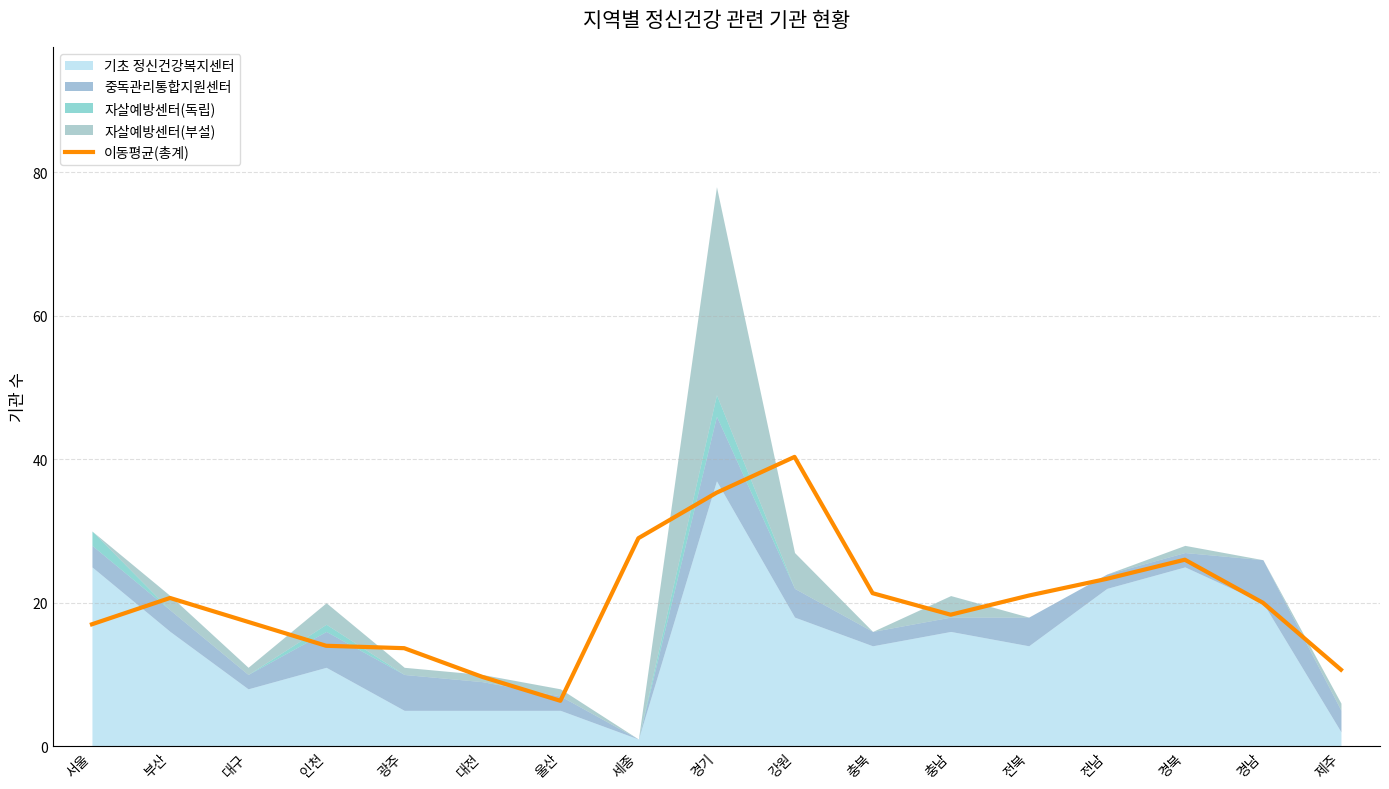

Reading left to right, transcribe all the data shown in this chart.

17.0	20.7	17.3	14.0	13.7	9.7	6.3	29.0	35.3	40.3	21.3	18.3	21.0	23.3	26.0	20.0	10.7